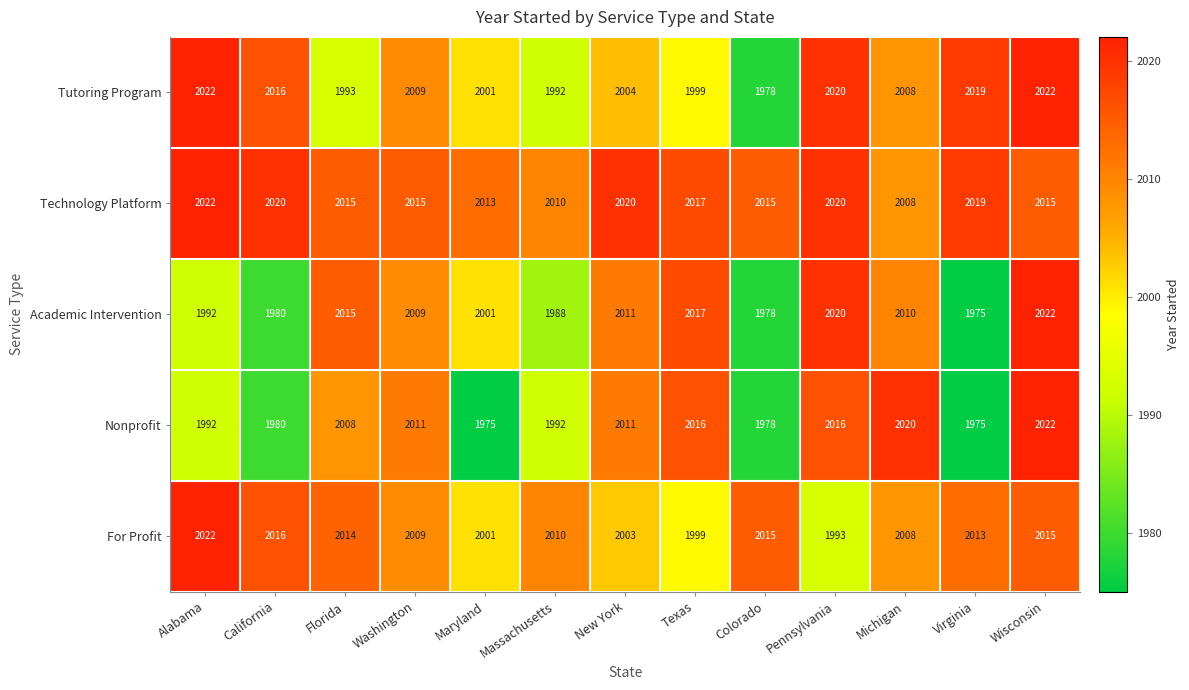

How many categories are shown in the chart?

13